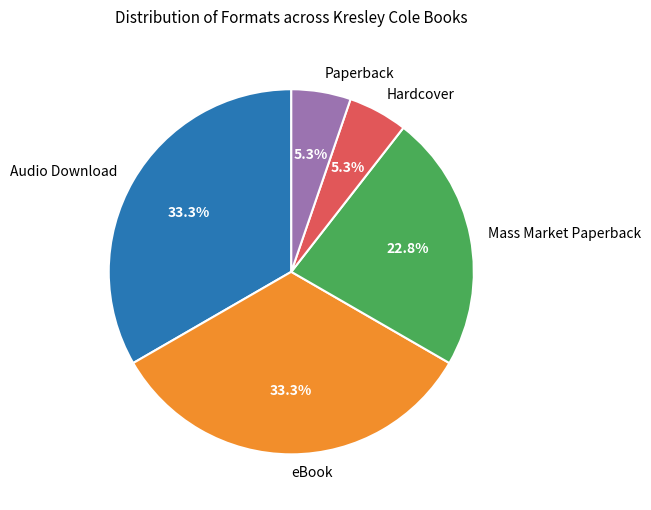

Is there any slice that represents more than half of the pie?

No